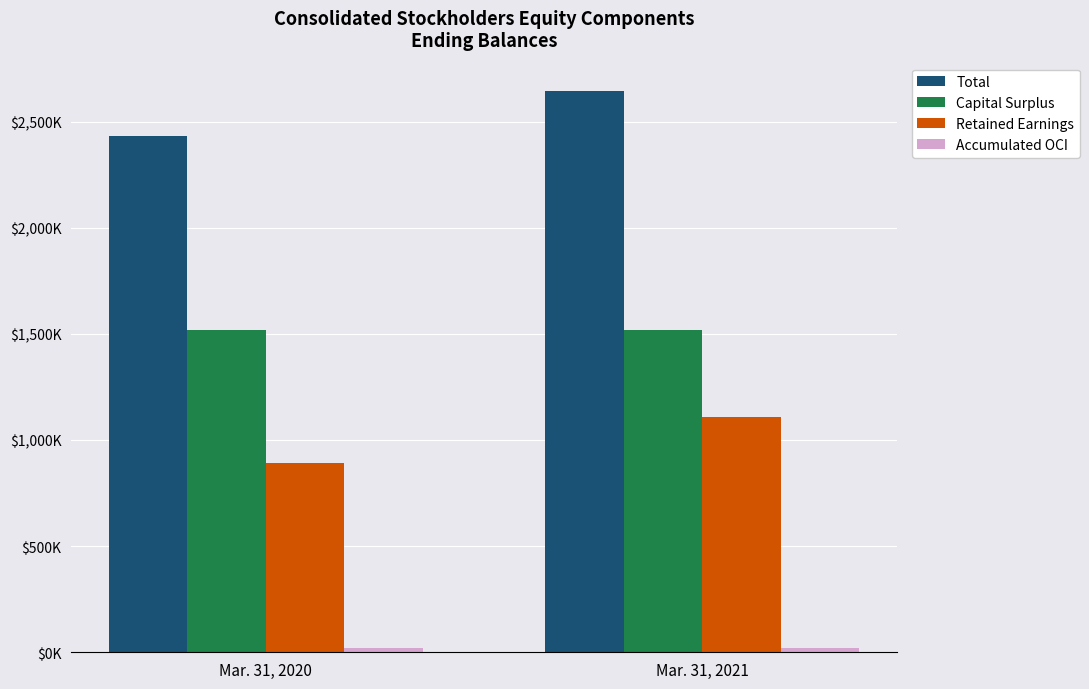

Does the chart contain any negative values?

No